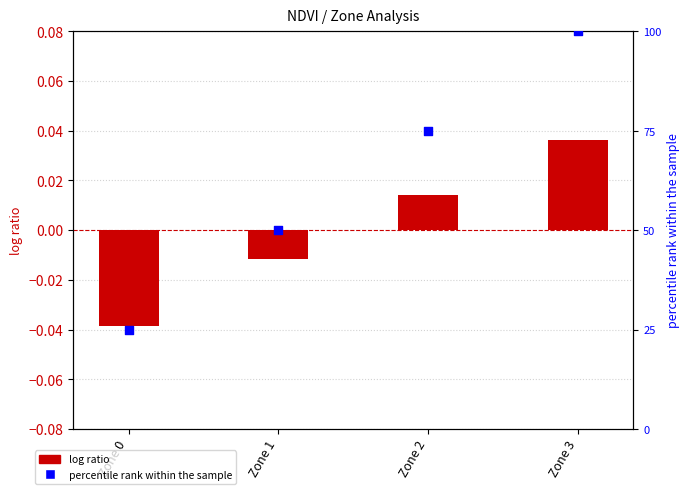

What are all the series names shown in the legend?

log ratio, percentile rank within the sample